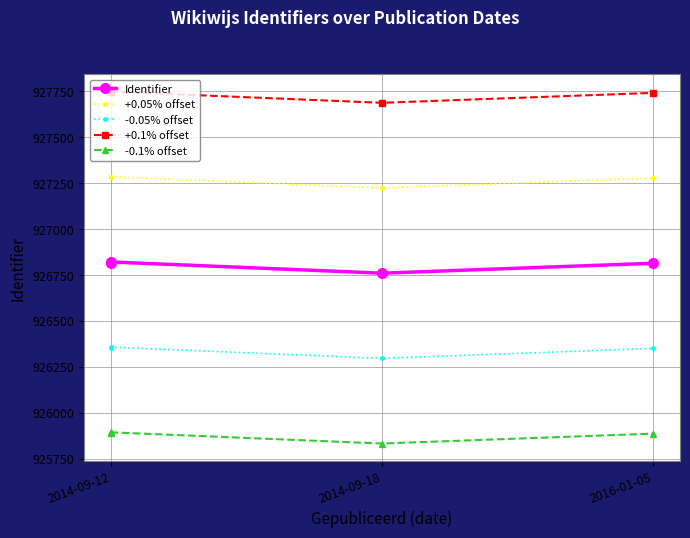

Is this an area chart (filled region under the line)?

No